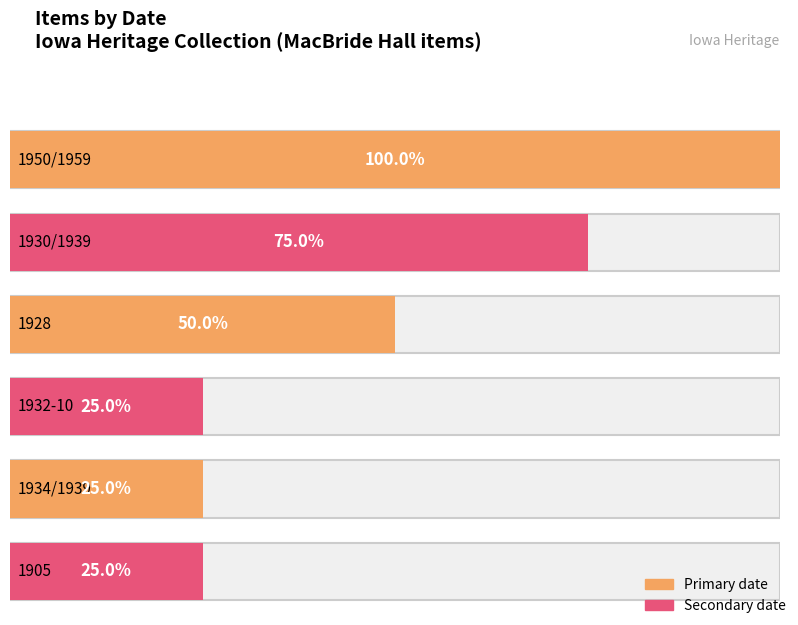

Between 1934/1939 and 1928, which is larger?

1928